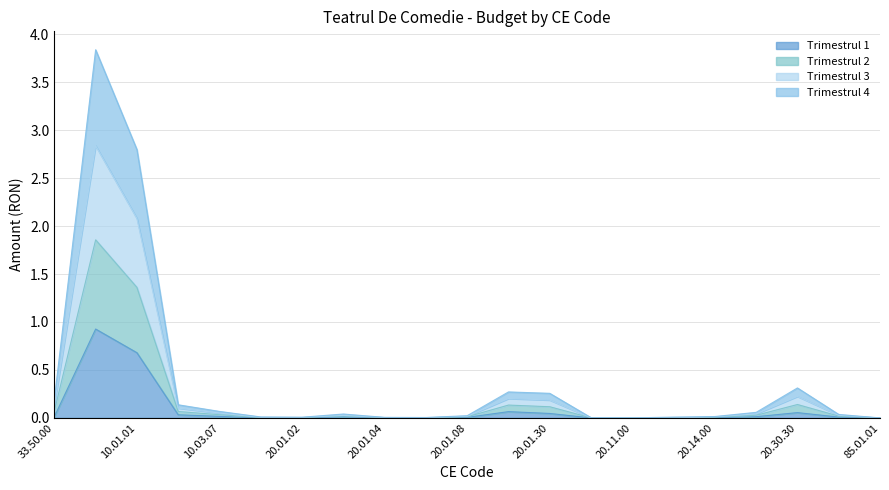

Is it true that Trimestrul 4 equals 0.0 at 20.01.02?

True